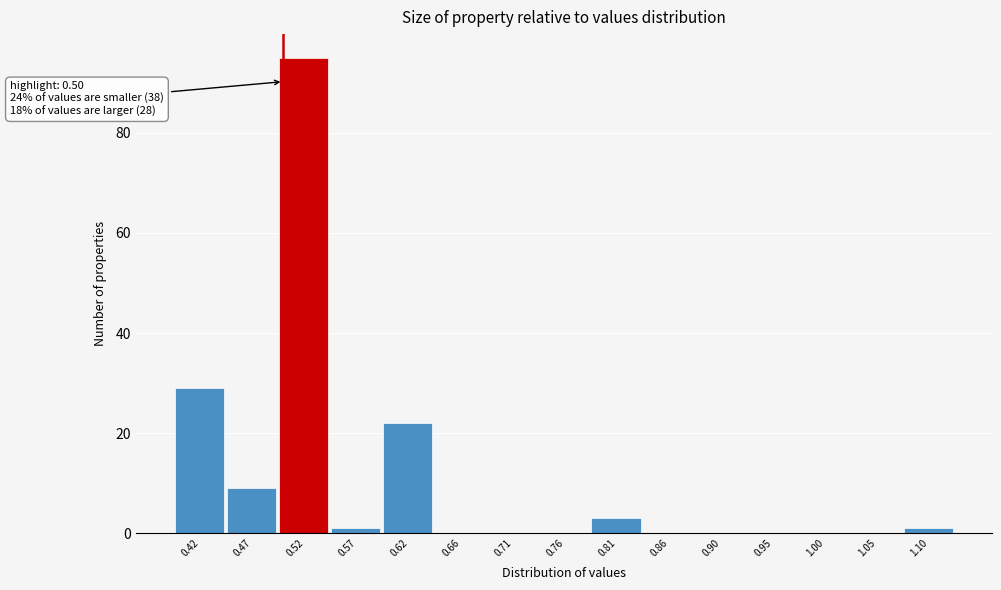

Over which range of the x-axis is the bar tallest?

0.496 to 0.544